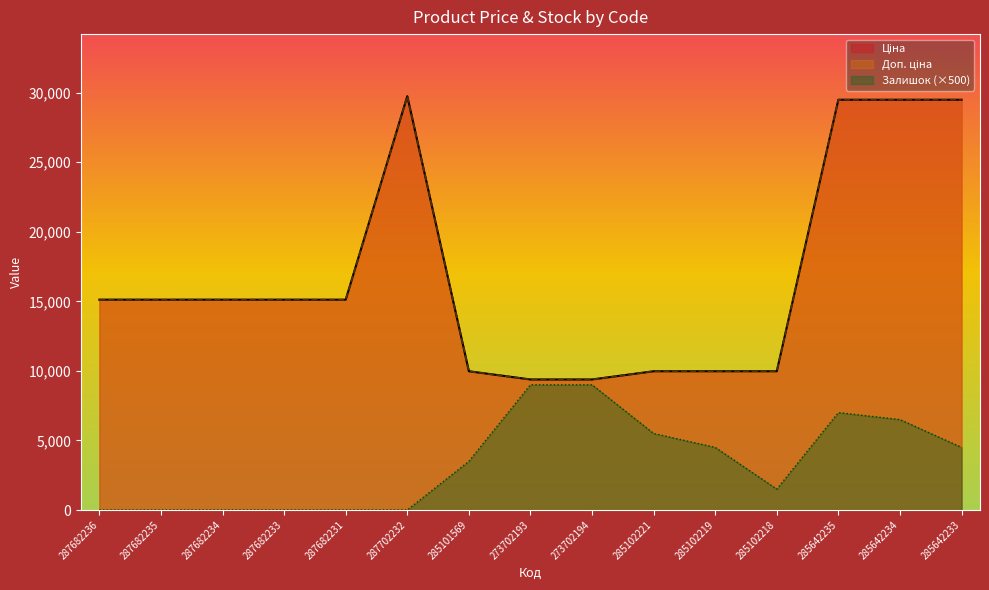

True or false: Залишок and Доп. ціна cross at least once.

False